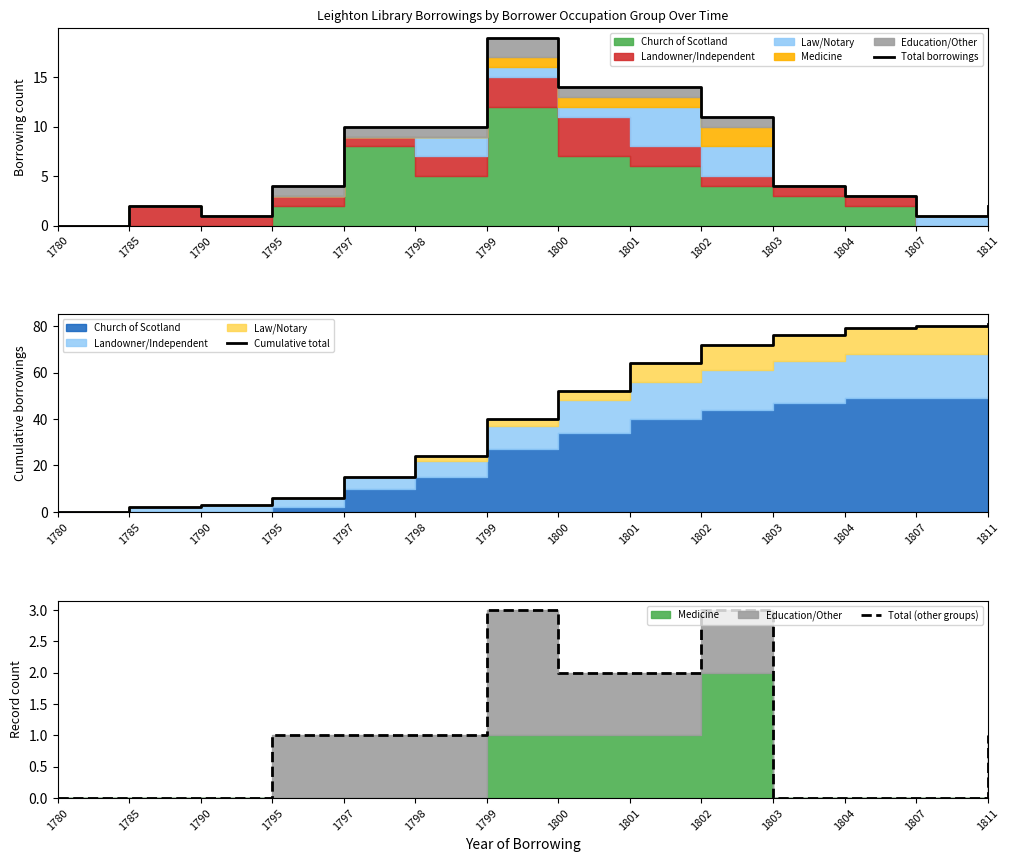

What is the value of the Total (other groups) point at the 5th from the left?

1